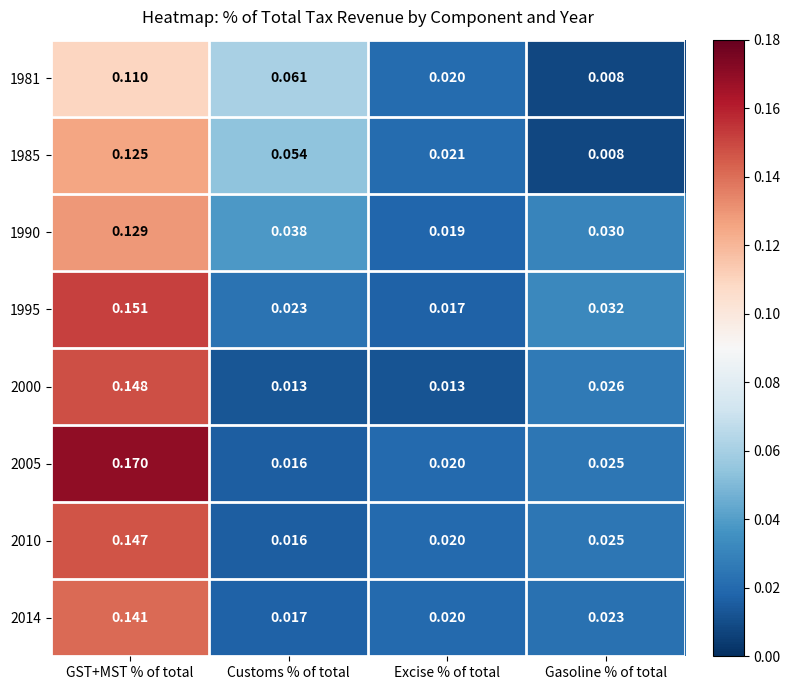

List the labels in order of 1995 value, largest first.

GST+MST % of total, Gasoline % of total, Customs % of total, Excise % of total